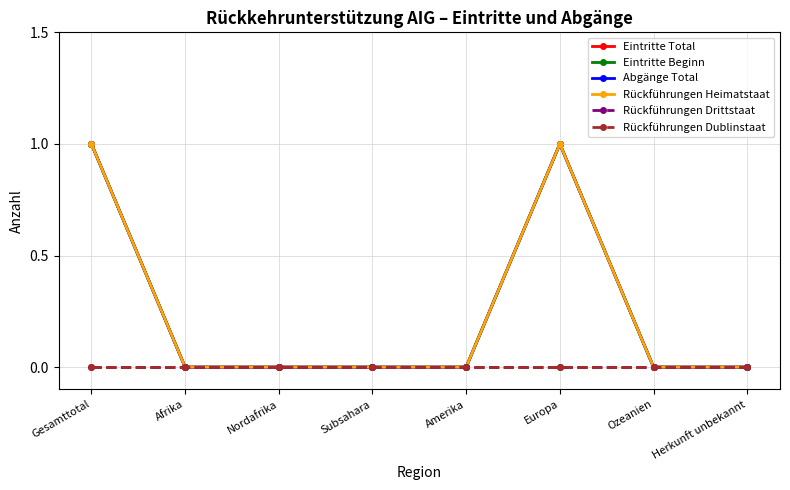

Does the chart have visible grid lines?

Yes